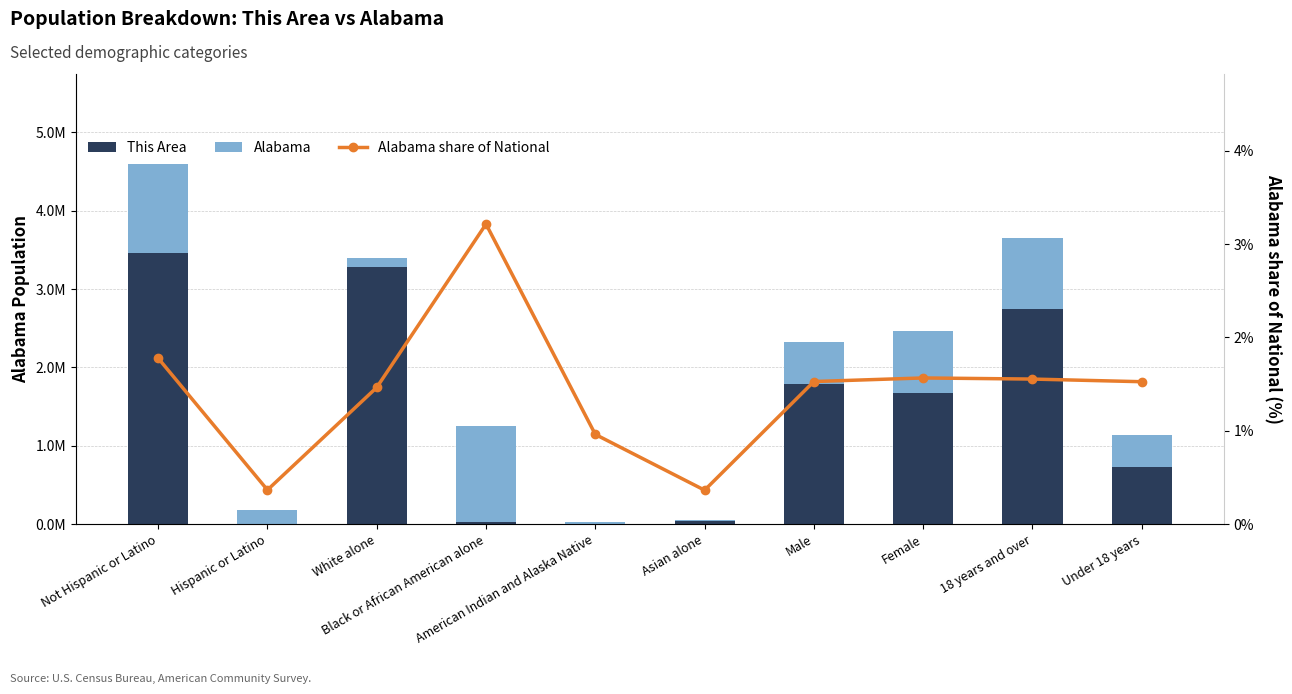

Count the number of data series in this chart.

3